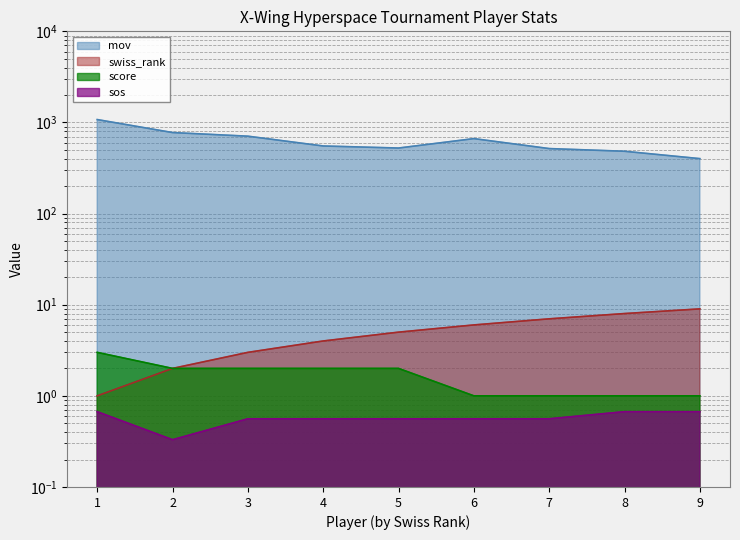

True or false: mov and swiss_rank intersect in this chart.

False